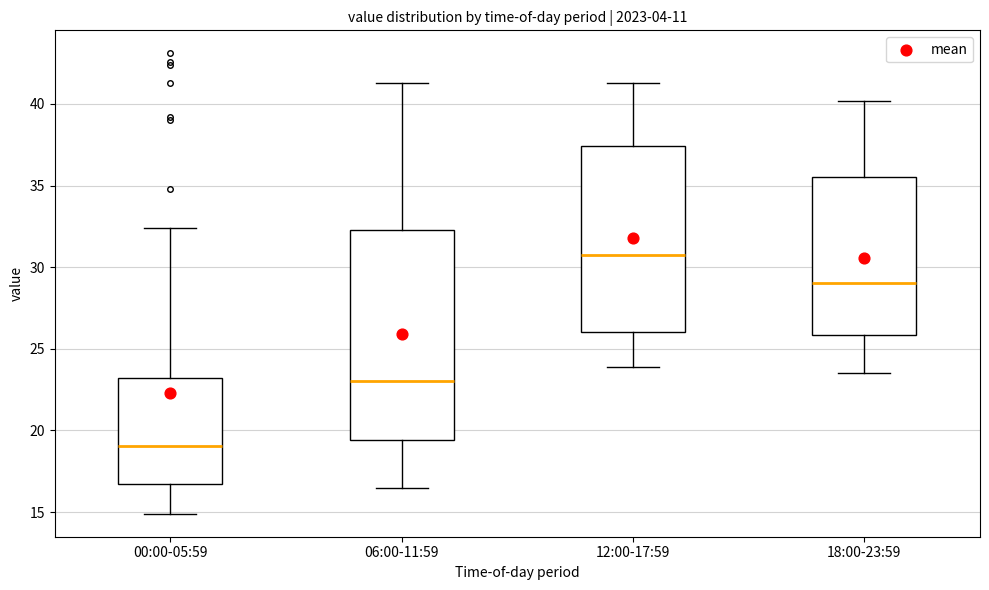

Comparing the boxes themselves (not the whiskers), which one is the tallest?

06:00-11:59